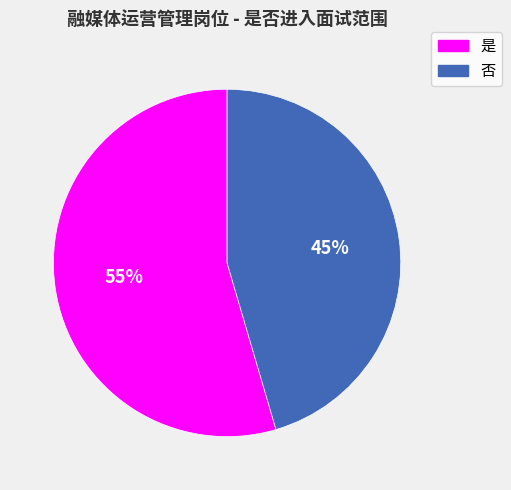

How many segments does this pie chart have?

2